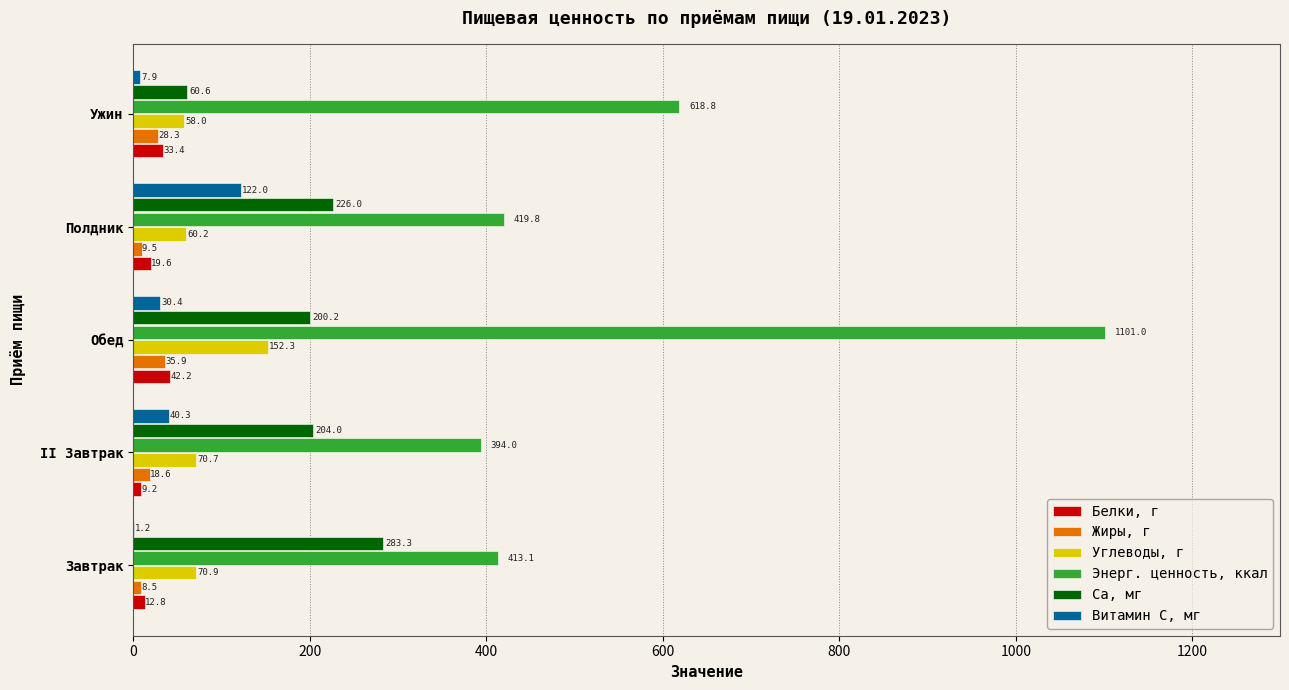

At which category does the chart reach its peak across all series?

Обед